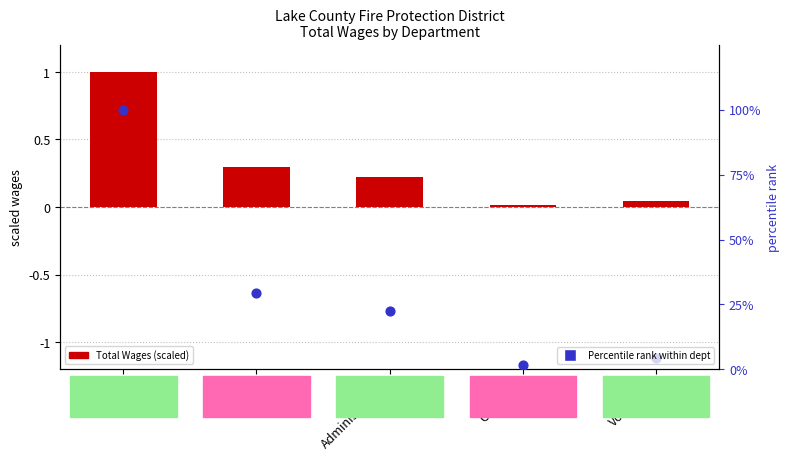

Which series has the largest Y range (max minus min)?

Percentile rank within departments